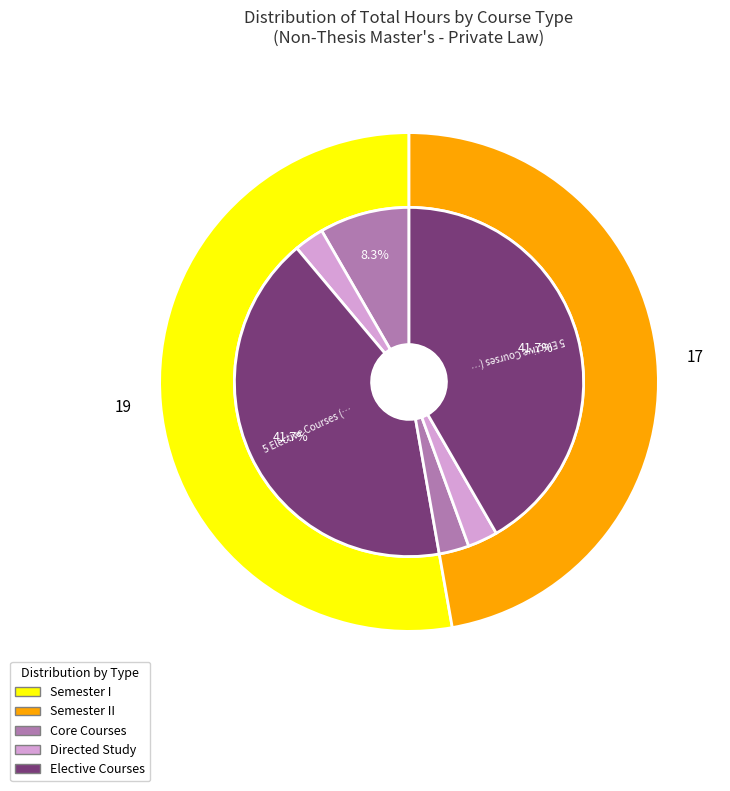

Which series has the widest spread of values?

I. SEMESTER